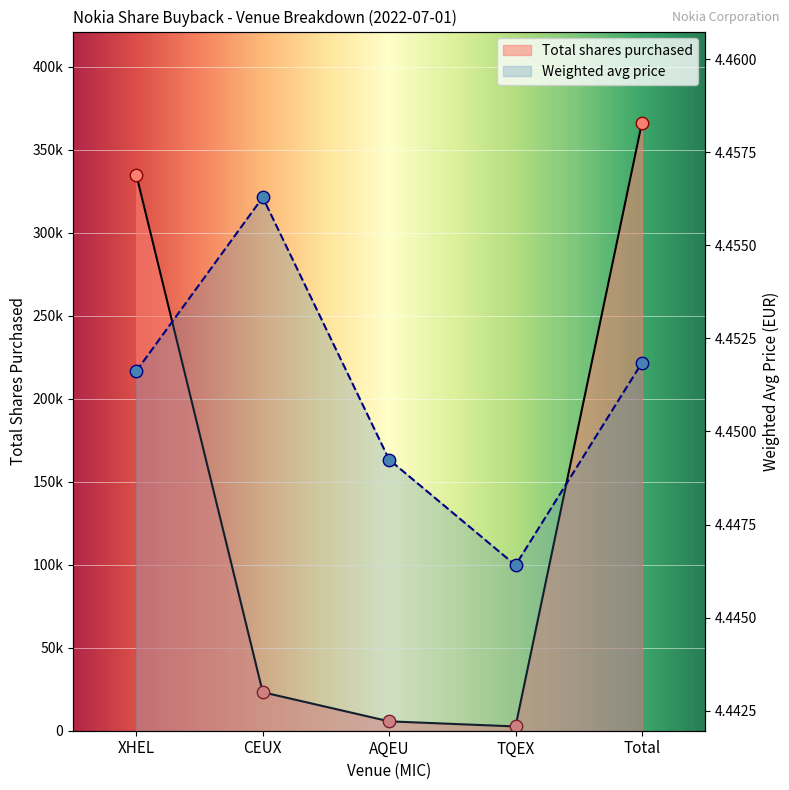

What are all the series names shown in the legend?

Total shares purchased, Weighted avg price